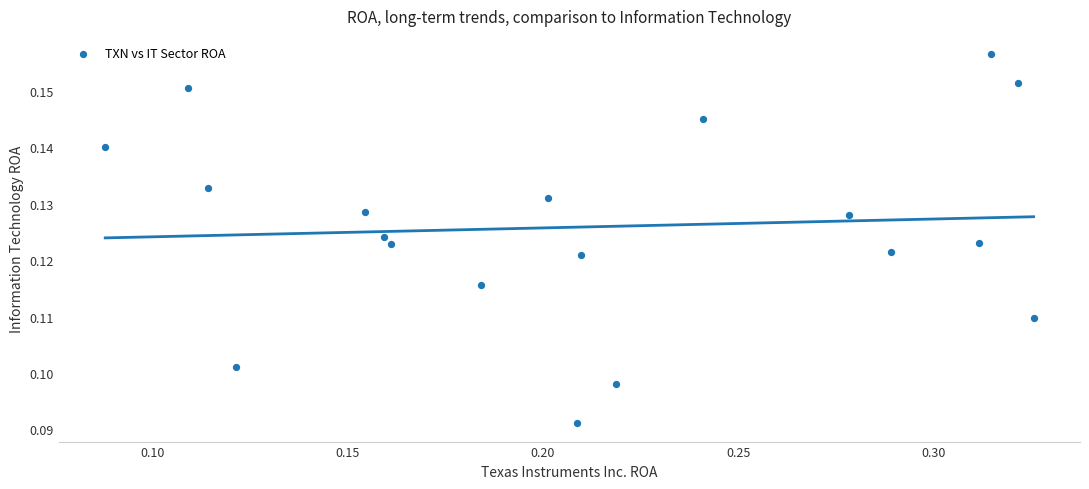

Count the number of points in this scatter plot.

19